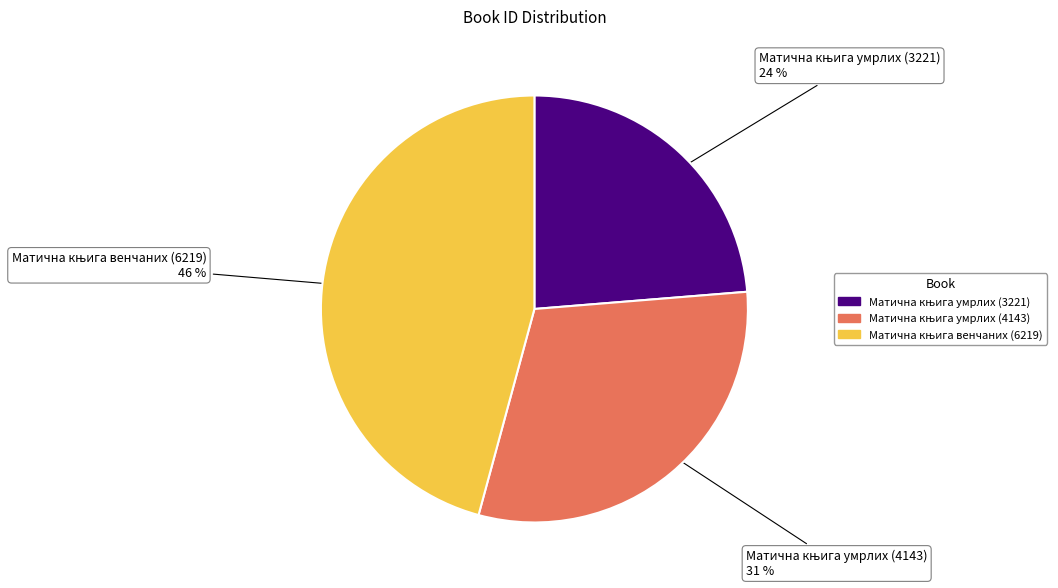

To the nearest percent, what is the average slice percentage?

33%